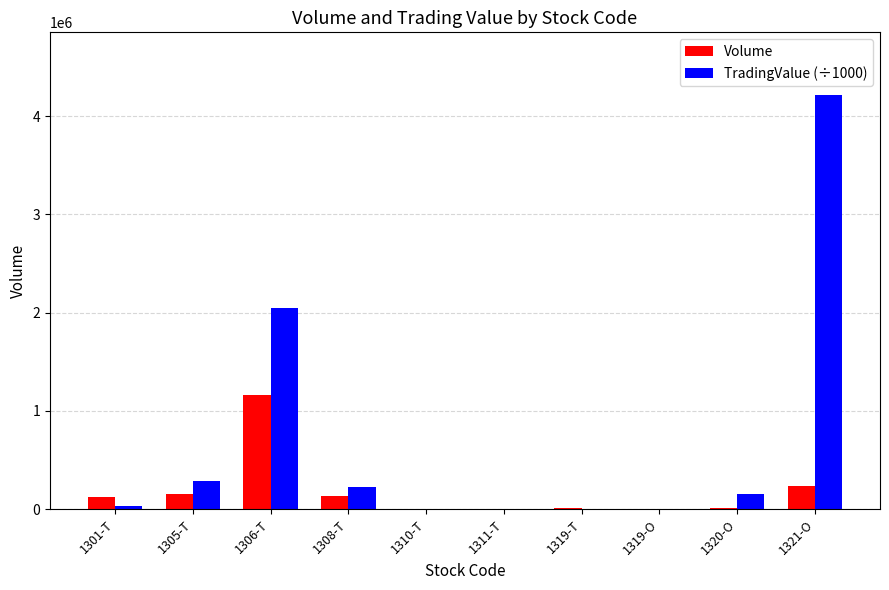

What is the sum of the TradingValue (÷1000) values at 1321-O and 1305-T?

4499938.5